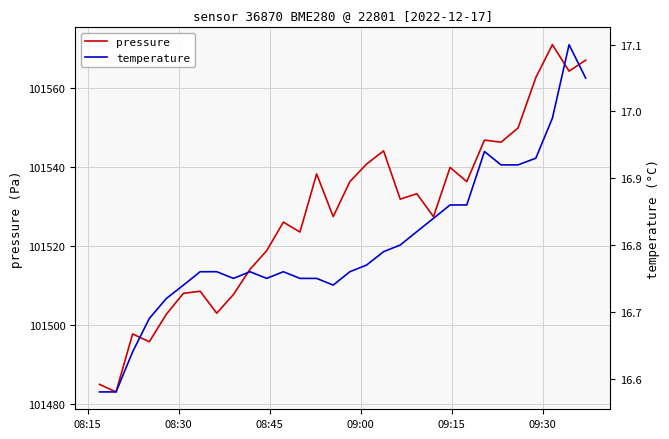

What is the highest value of the pressure series?

101570.9